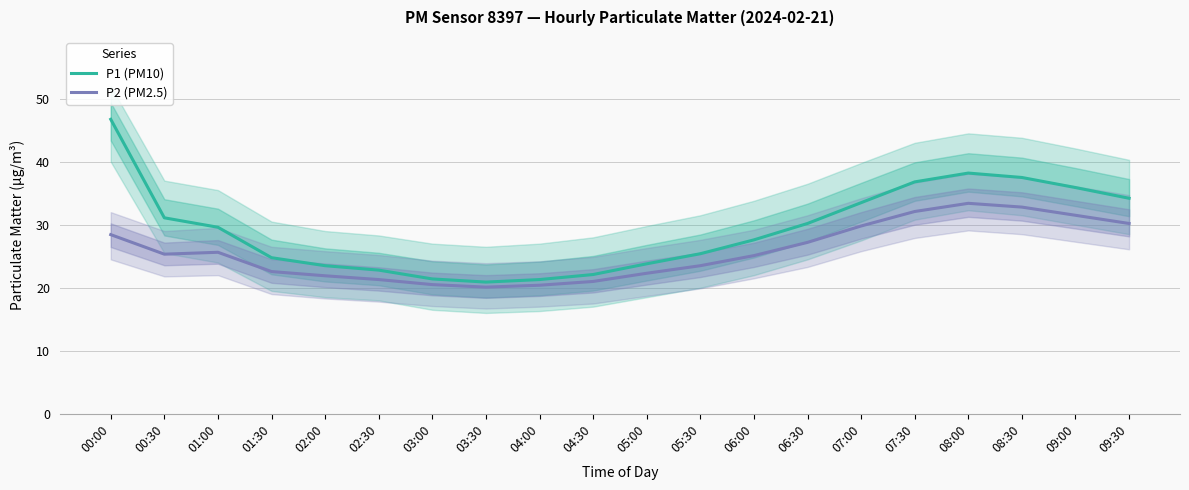

True or false: P2 (PM2.5) and P1 (PM10) intersect in this chart.

False